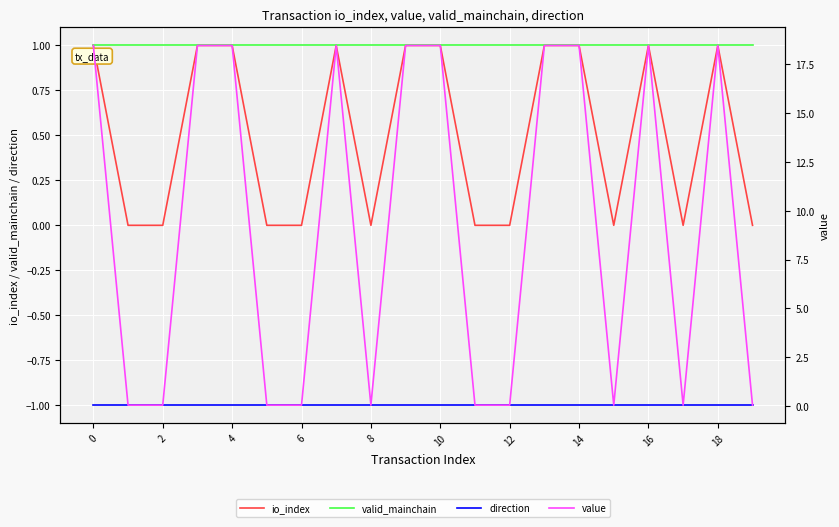

What is the difference between the highest and lowest values at 10?

2.0